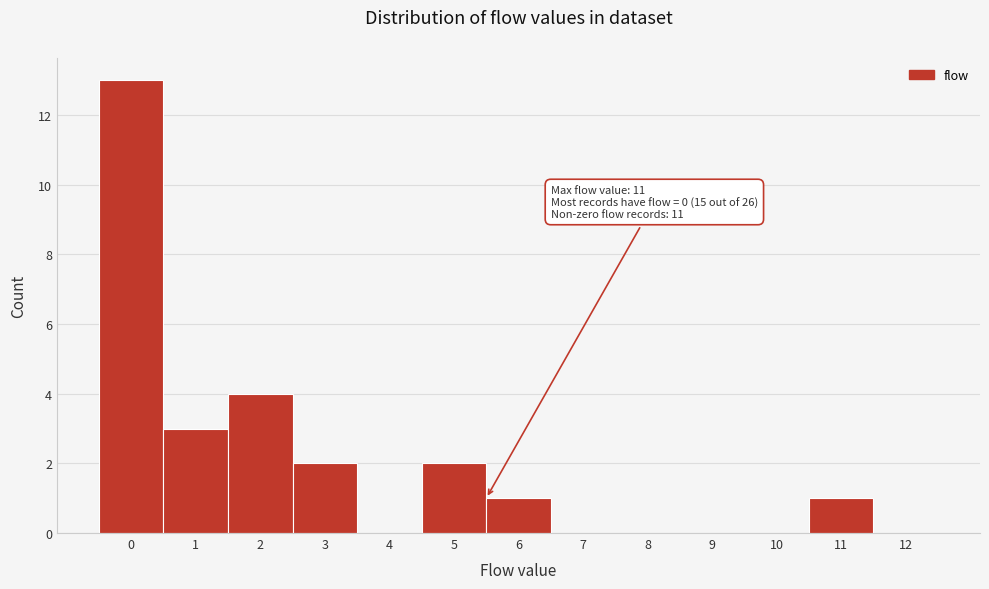

Reading right to left, extract all data points from this chart.

12=0	11=1	10=0	9=0	8=0	7=0	6=1	5=2	4=0	3=2	2=4	1=3	0=13